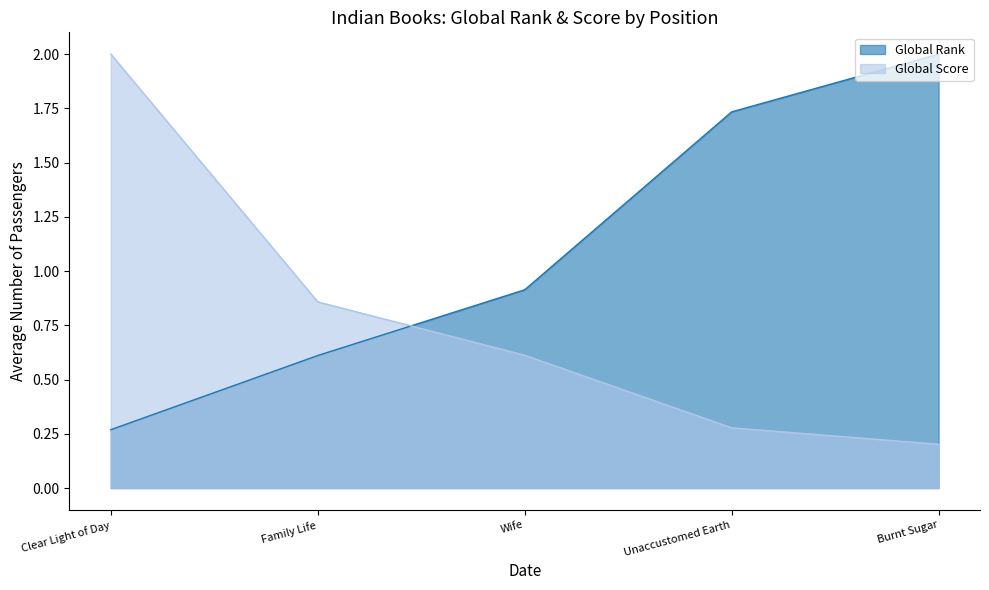

Which series has the largest range (max minus min)?

Global Score